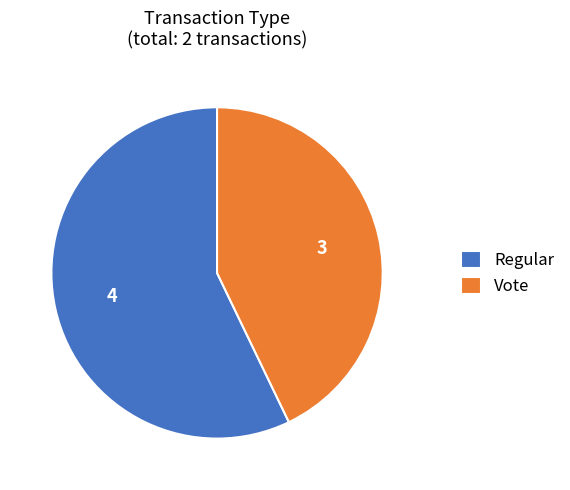

Which slice is the largest?

Regular